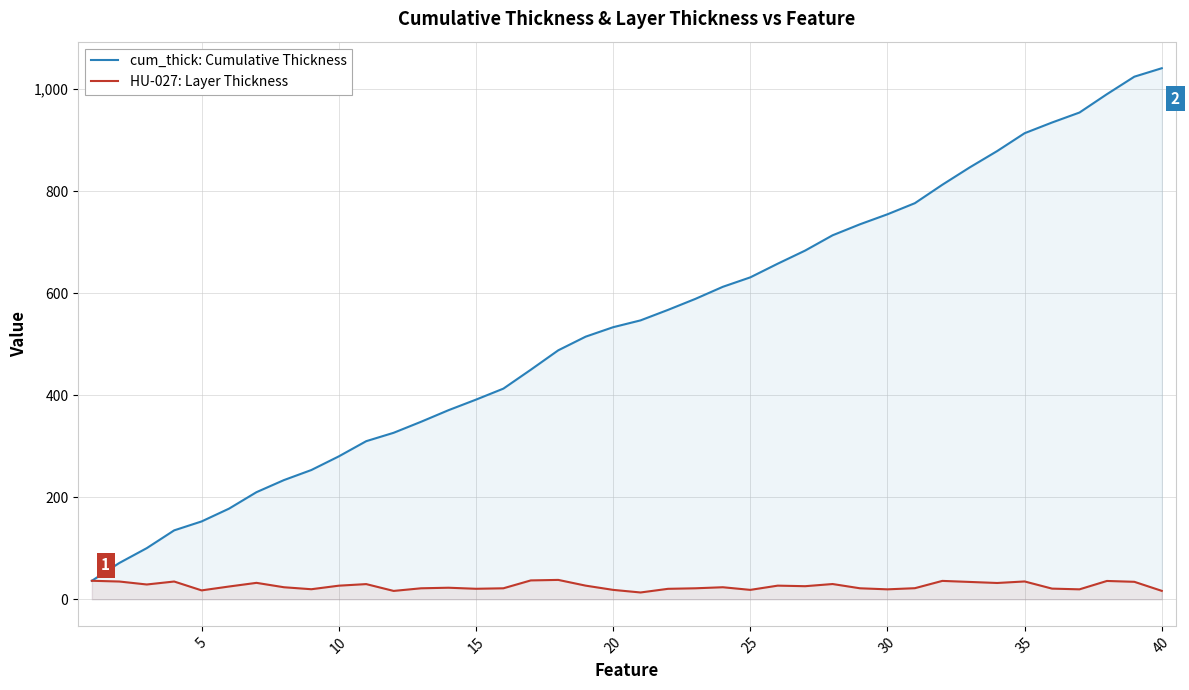

True or false: cum_thick: Cumulative Thickness and HU-027: Layer Thickness cross at least once.

False